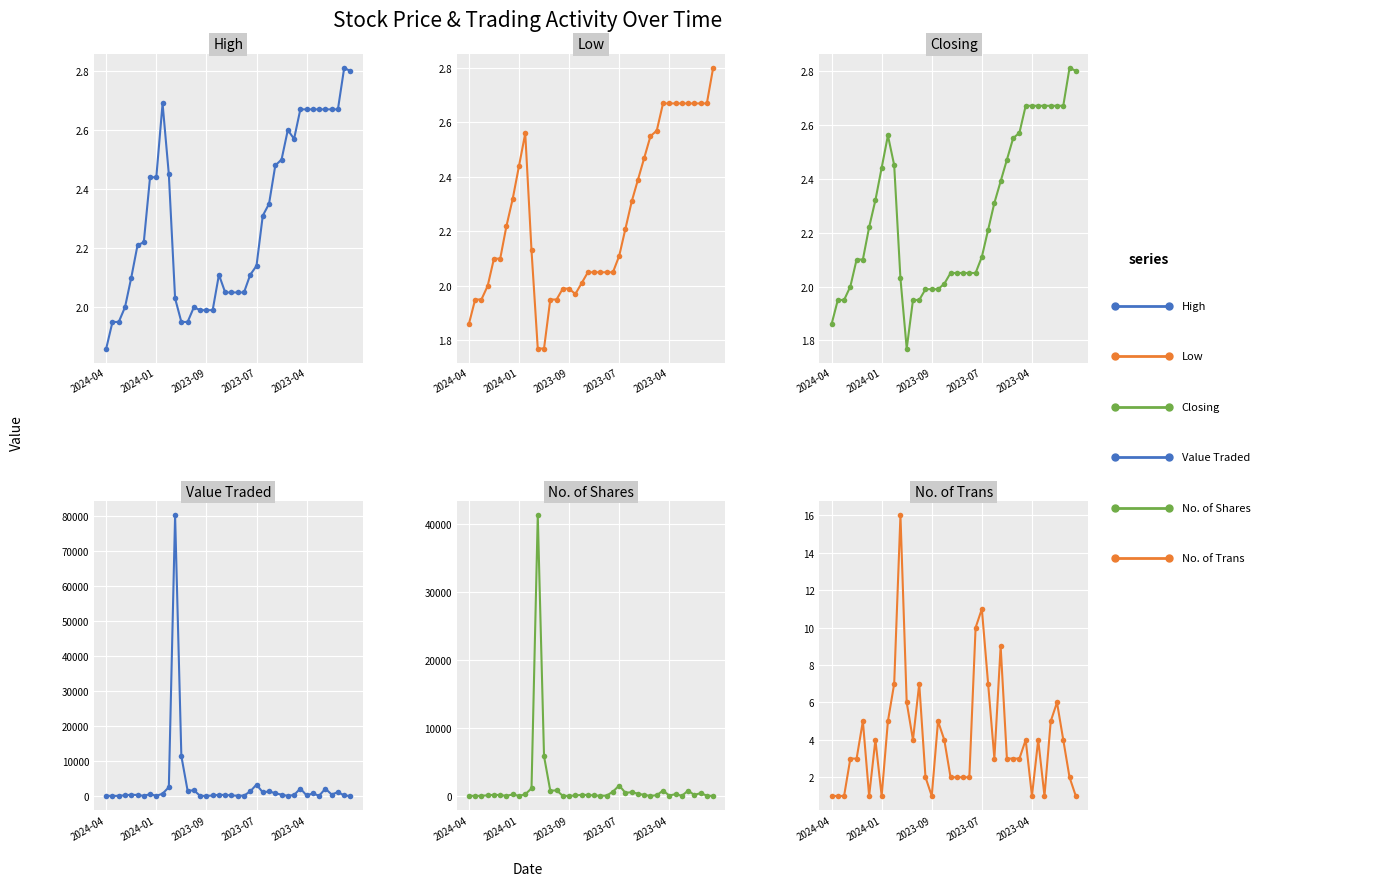

True or false: Value Traded has a value of 554.1 at 36.

False